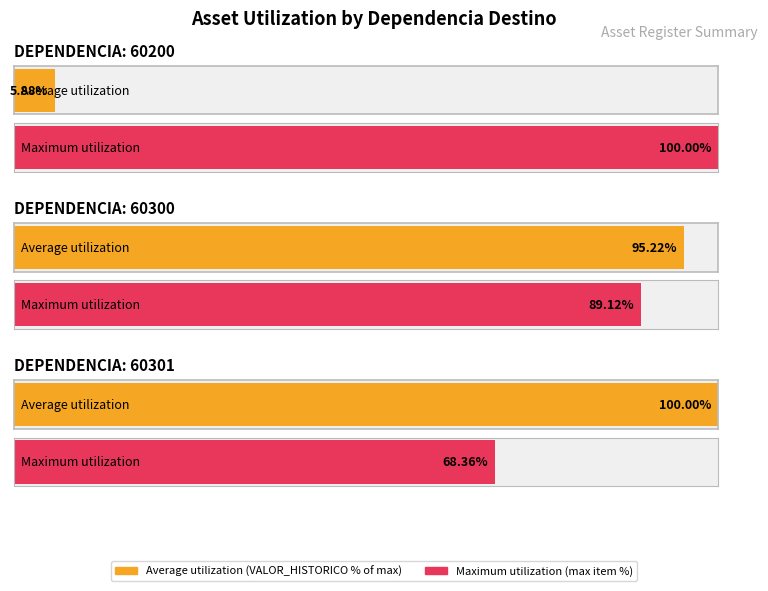

Is it true that VALOR_HISTORICO equals 29212650.3 at 1-6-05-01-002?

True